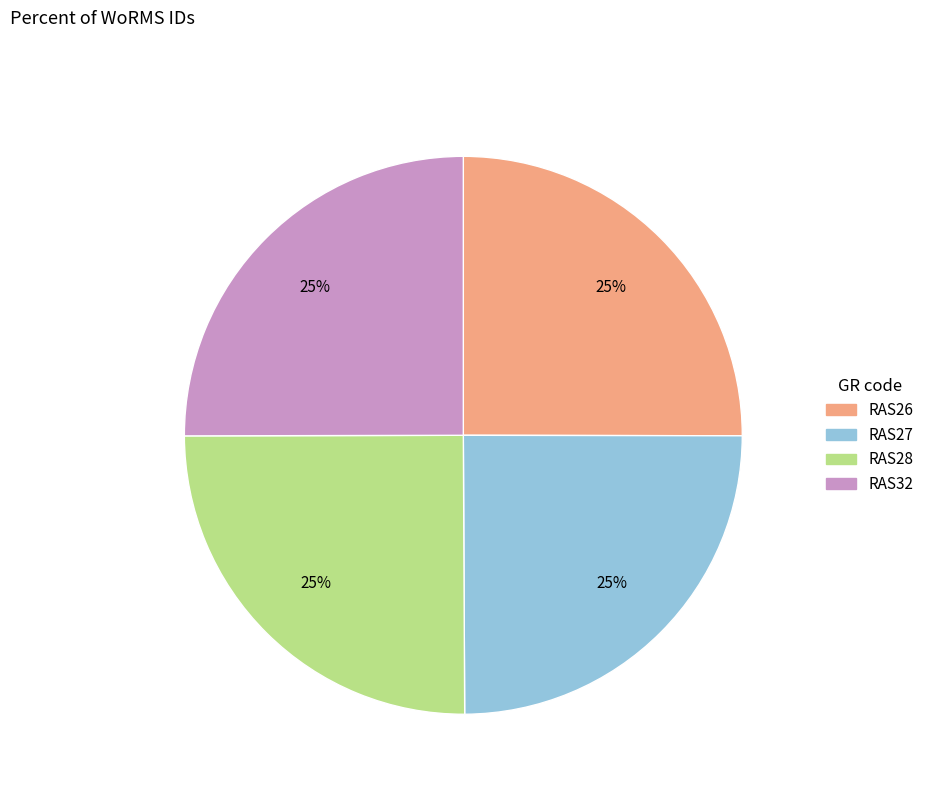

To the nearest percent, what is the combined percentage of RAS26 and RAS28?

50%